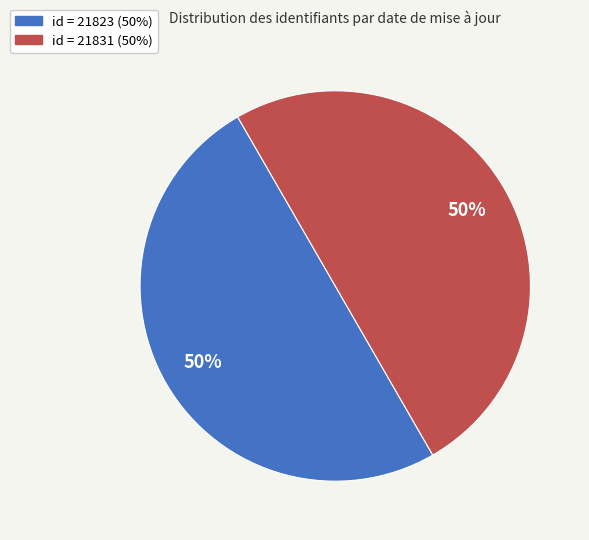

To the nearest percent, what is the average slice percentage?

50%